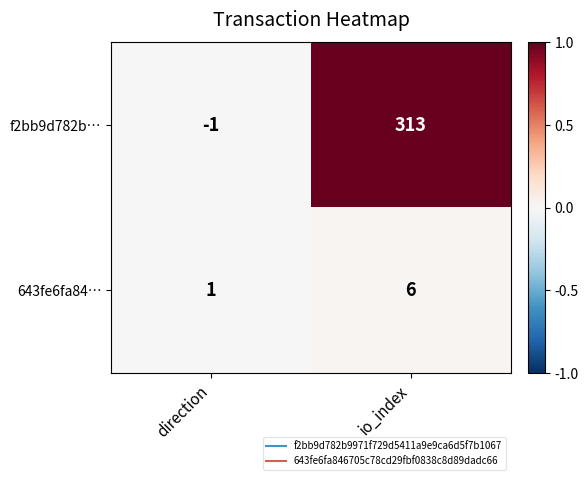

Between direction and io_index, which series saw the biggest shift?

f2bb9d782b…